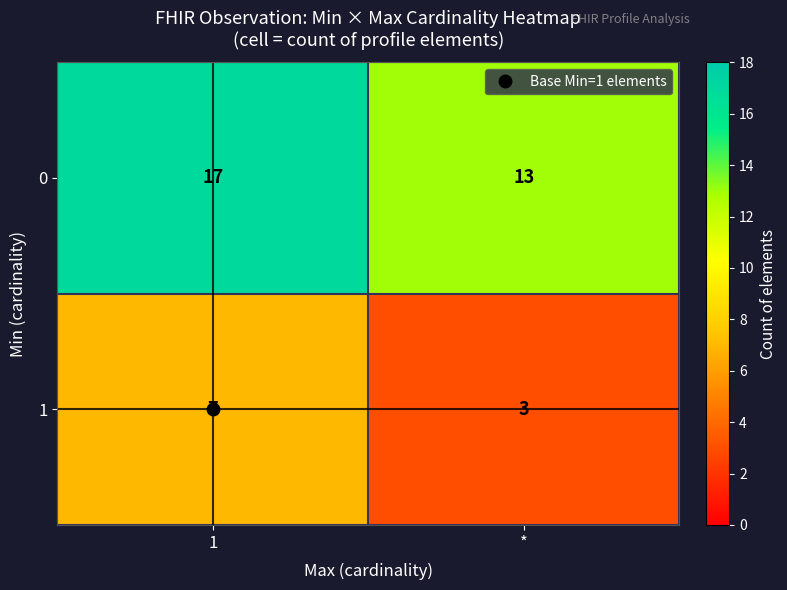

What is the total value across all series at 1?

24